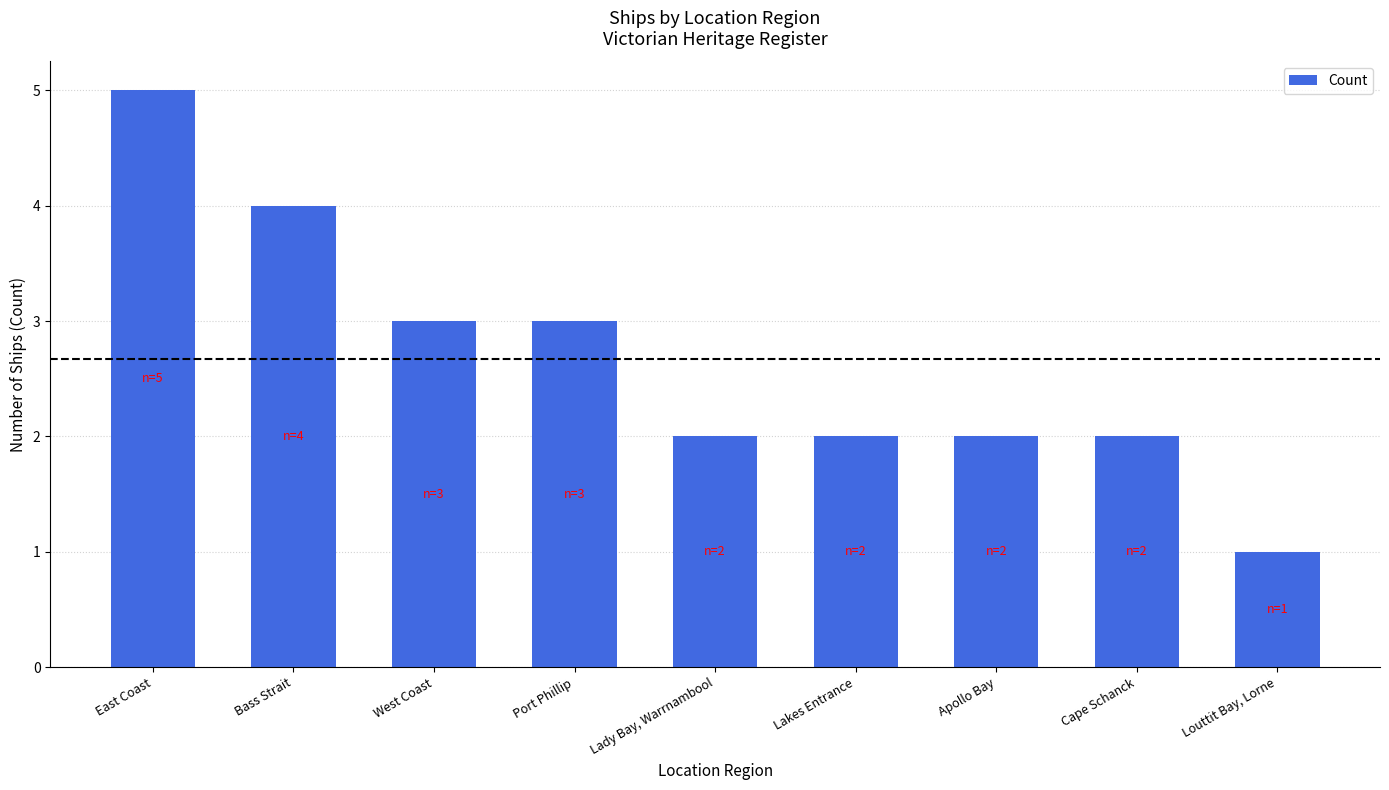

Reading left to right, list all the values displayed in this chart.

5	4	3	3	2	2	2	2	1